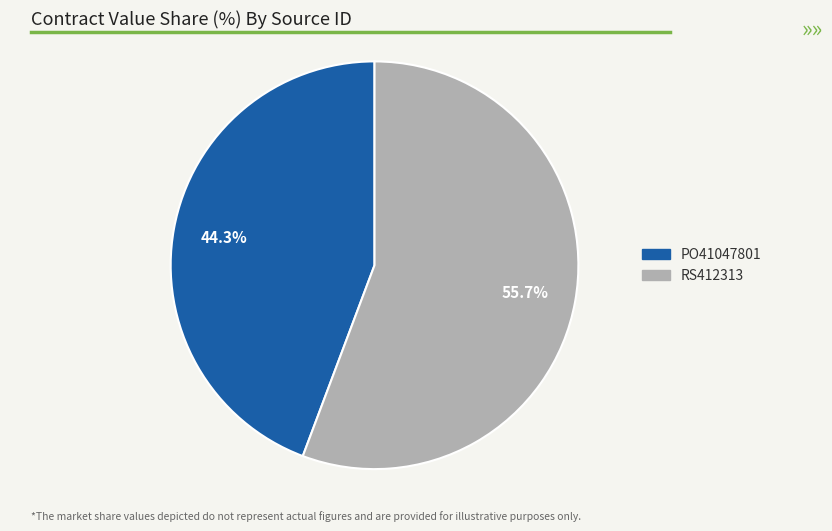

How many slices are in this pie chart?

2